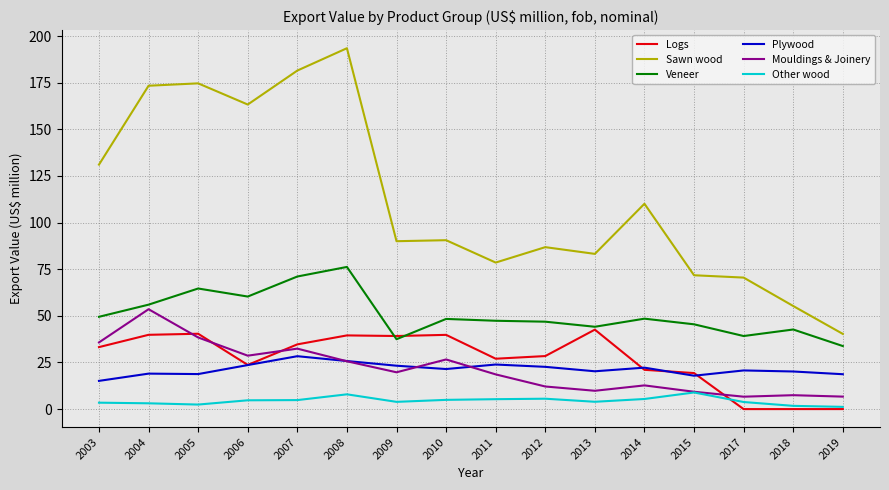

What is the sum of the Sawn wood values at 2008 and 2007?

374.9